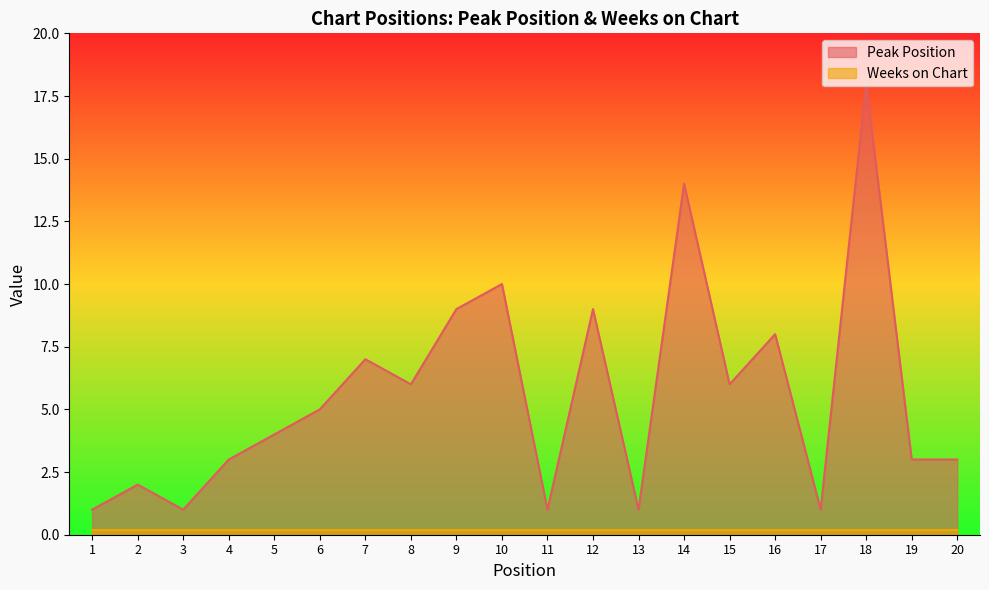

Between 15 and 6, which is larger?

15